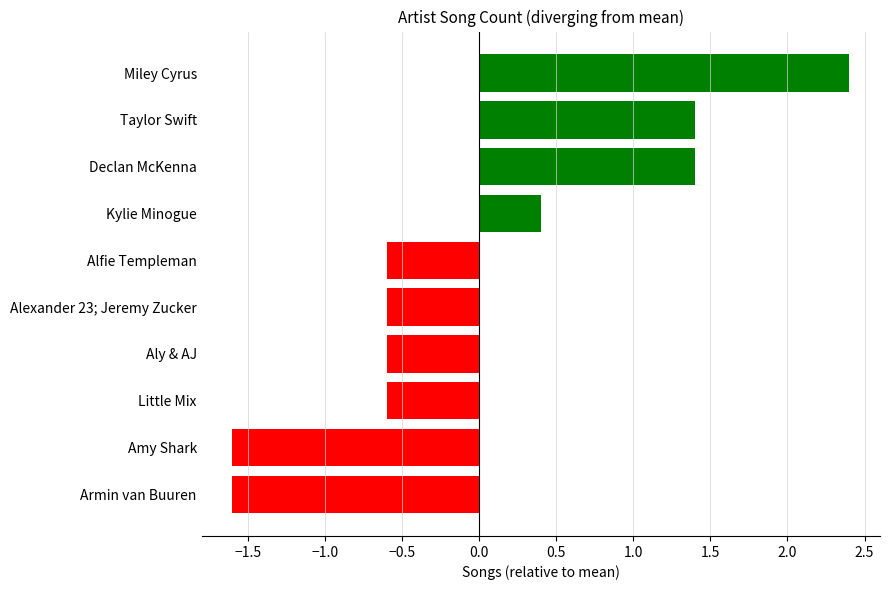

True or false: the data shows -0.4 at Aly & AJ.

False